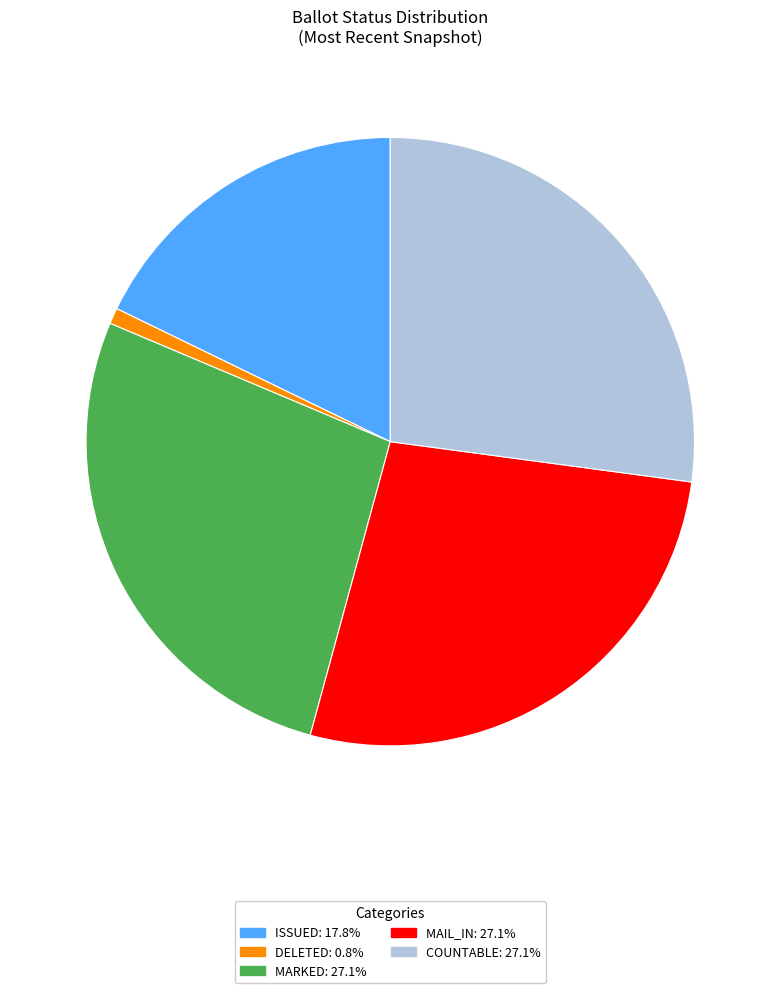

Is there any slice that represents more than half of the pie?

No